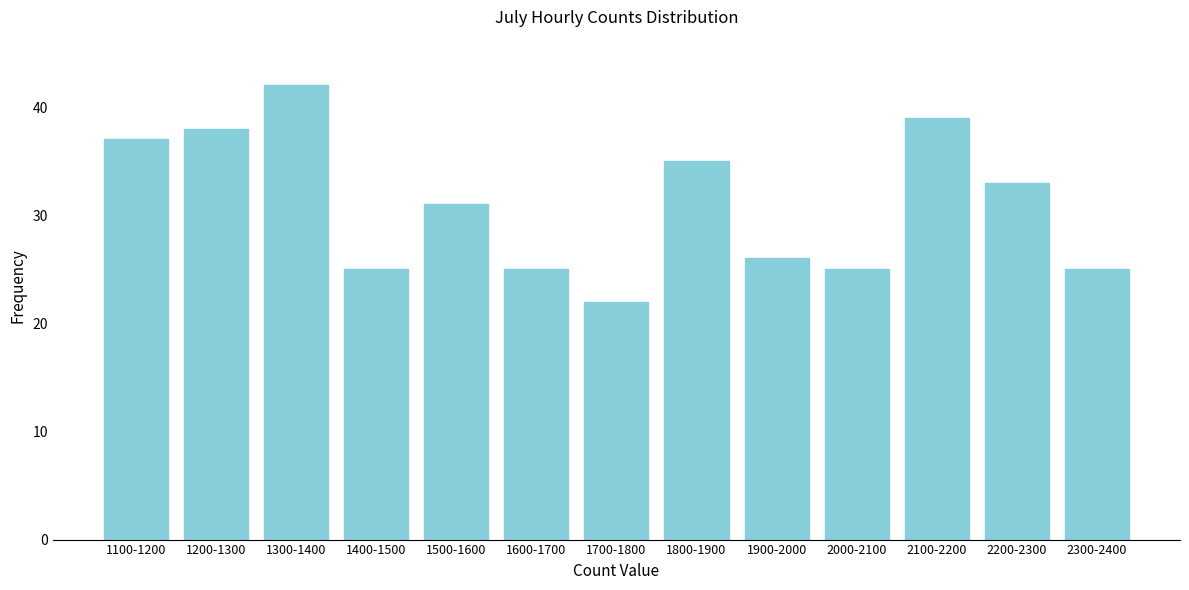

Reading left to right, extract all data points from this chart.

37	38	42	25	31	25	22	35	26	25	39	33	25